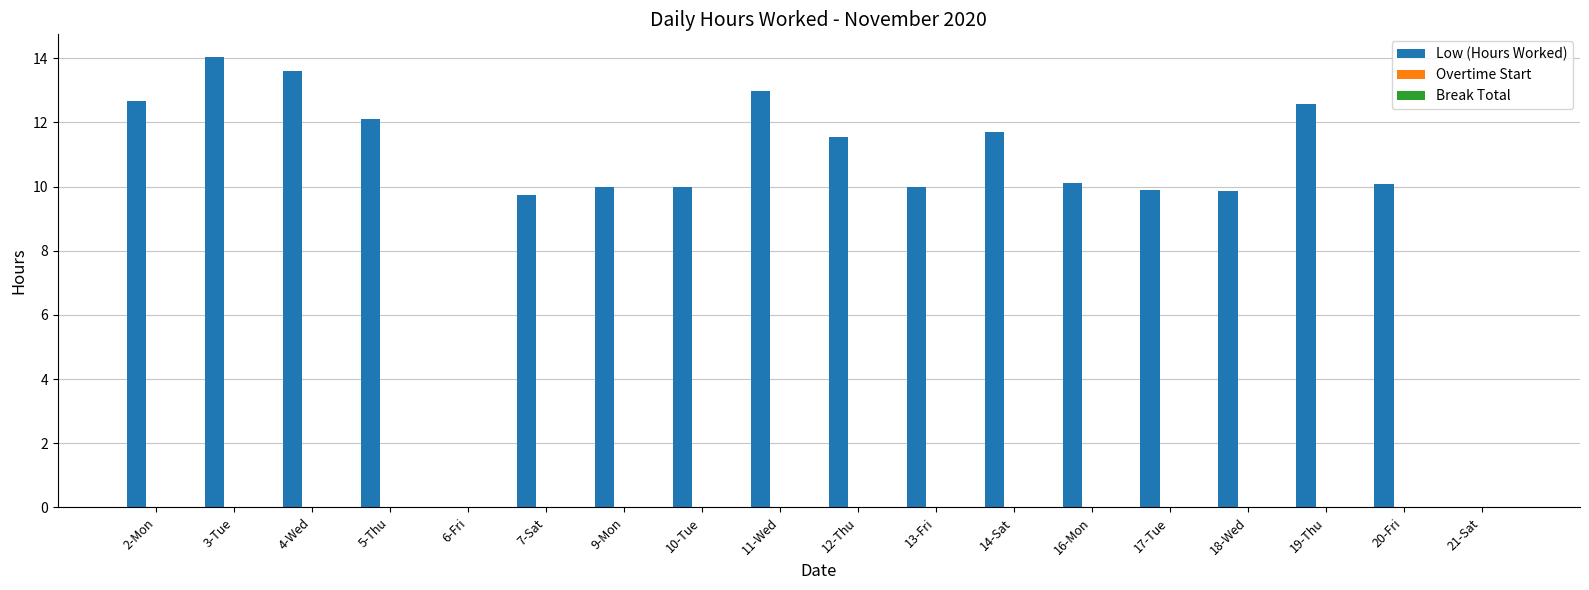

True or false: the data shows 0.0 at 21-Sat.

True